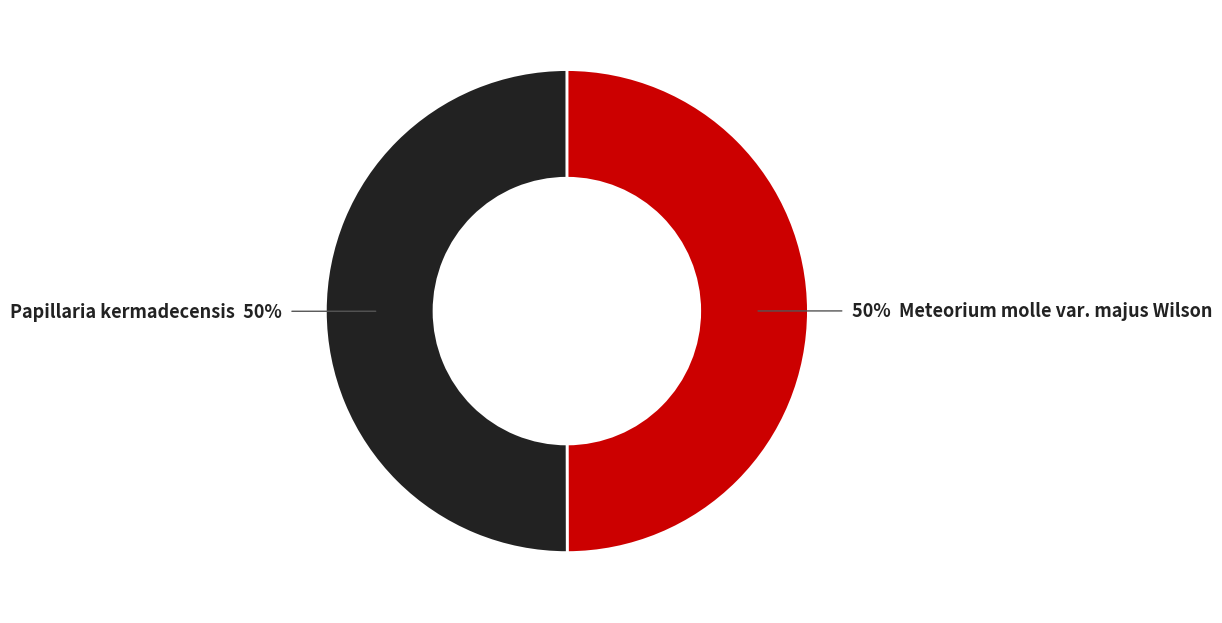

To the nearest percent, what is the average slice percentage?

50%